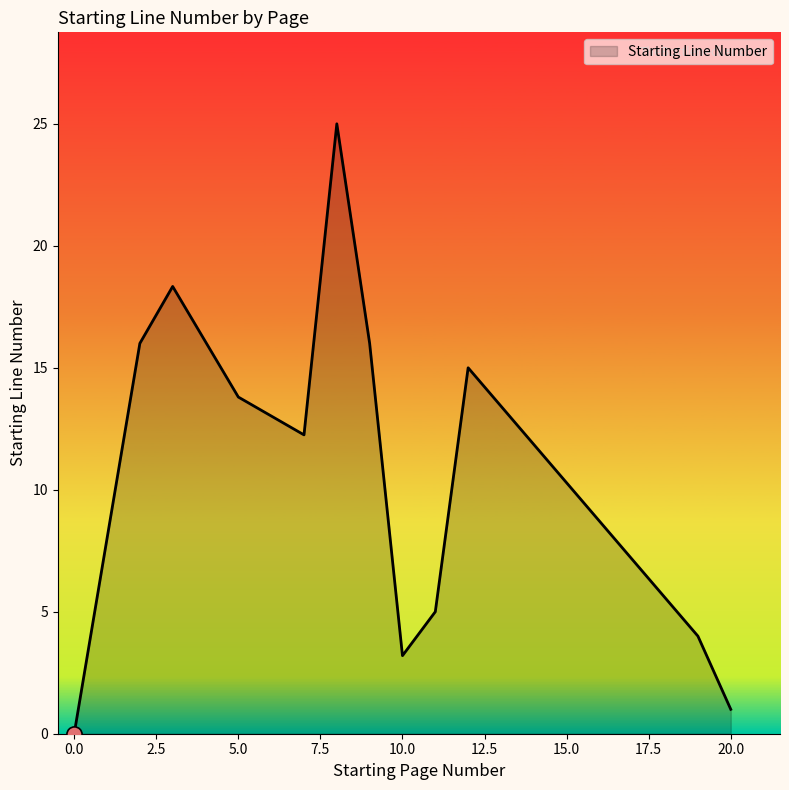

What is the maximum value shown in the chart?

25.0